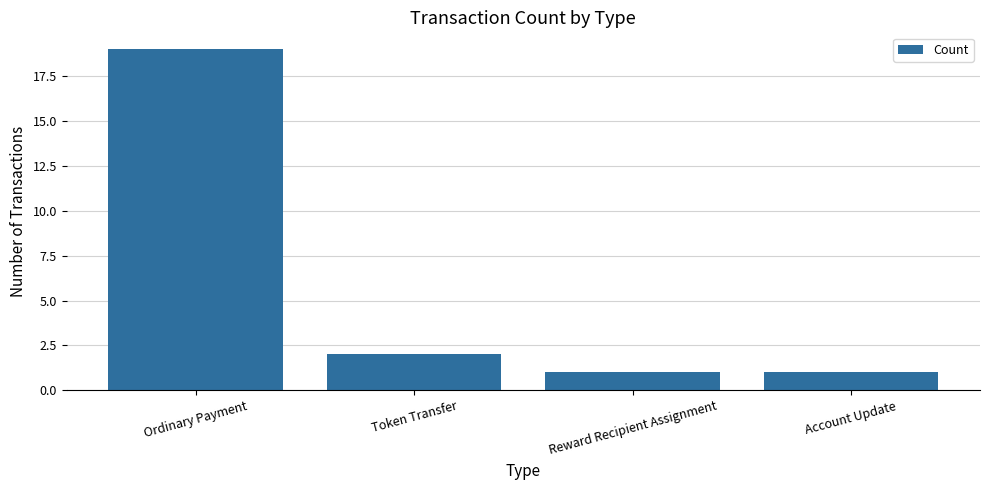

Which label corresponds to the largest value in the chart?

Ordinary Payment